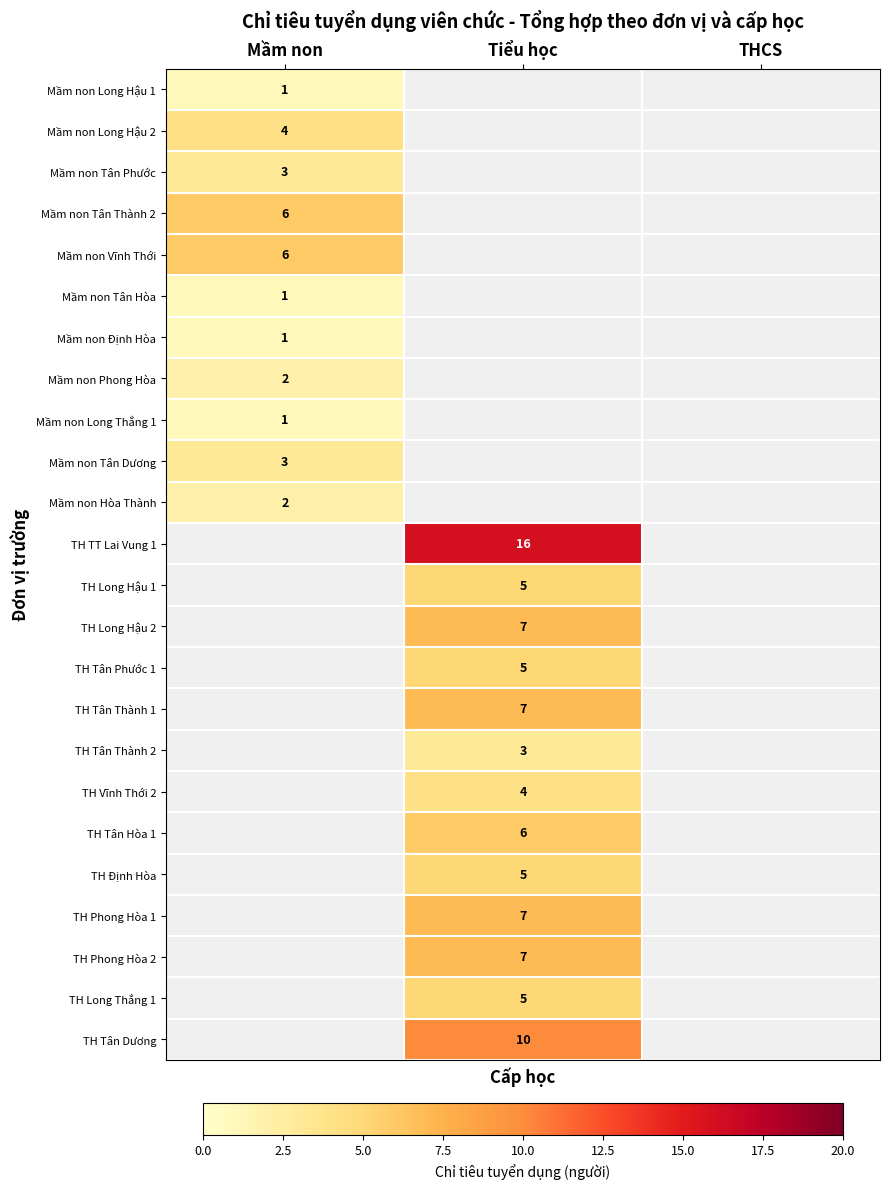

Which has a higher value, THCS or Mầm non?

Mầm non